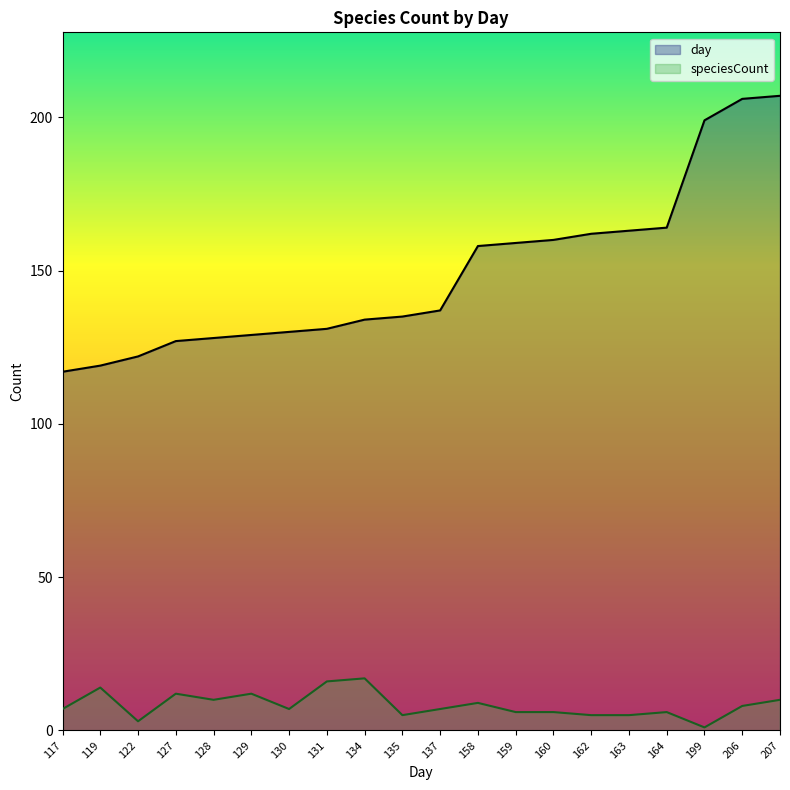

True or false: speciesCount has more than 2 interior local peaks.

True